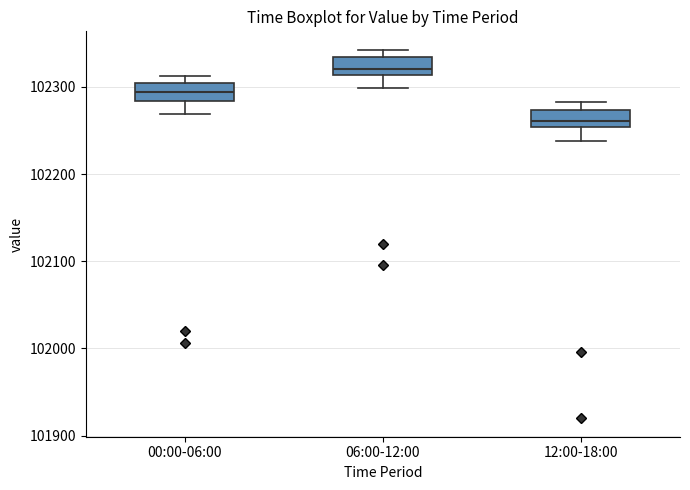

Where is the upper edge of the box for 06:00-12:00 on the y-axis? The values are not printed on the chart, so give them approximately, as read against the axis.

102330